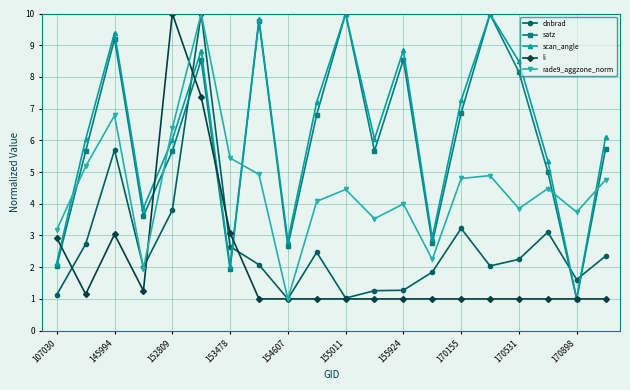

What is the difference between the second highest and second lowest values in the rade9_aggzone_norm series?

4.8